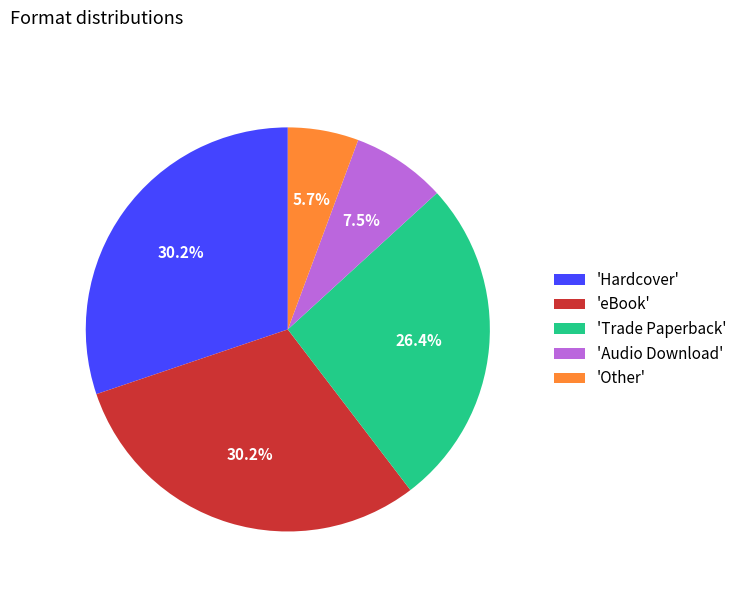

Is there a majority slice in this chart?

No